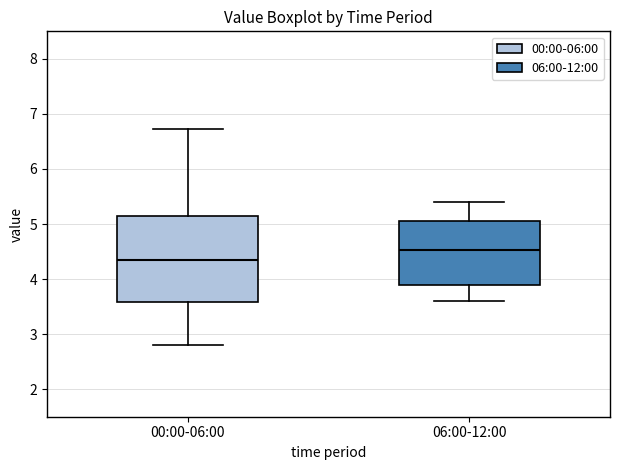

Reading left to right, read every box against the y-axis: the position of its median line, the range the box covers, and the ends of its whiskers. The values are not printed on the chart, so give them approximately, as read against the axis.

00:00-06:00: median 4.4, box 3.6 to 5.2, whiskers 2.8 to 6.7
06:00-12:00: median 4.5, box 3.9 to 5.1, whiskers 3.6 to 5.4